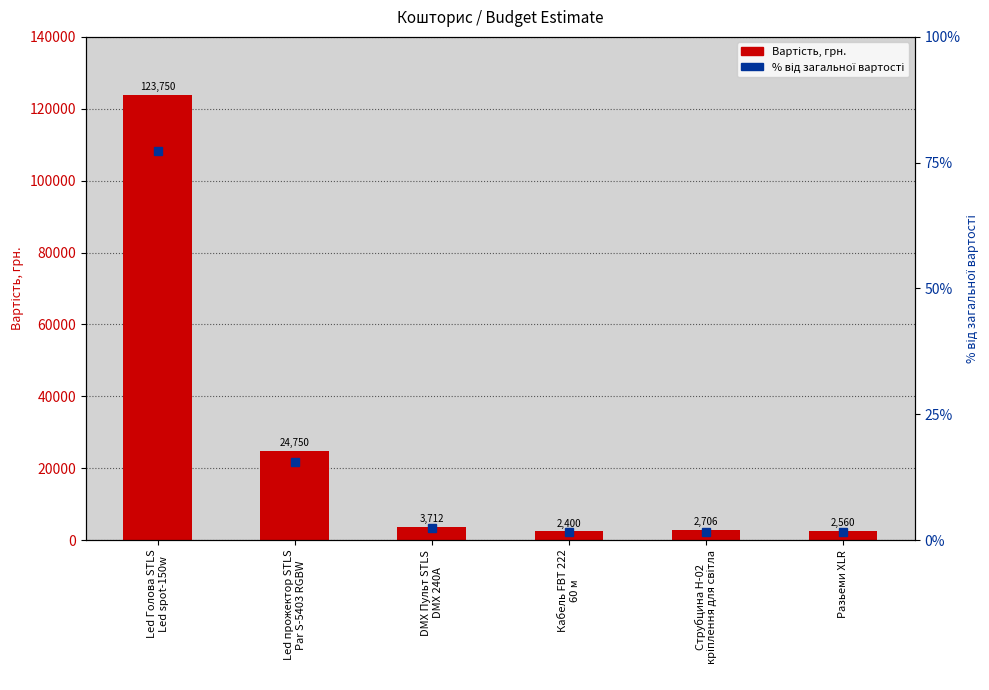

Which series has the largest total across all categories?

Вартість, грн.